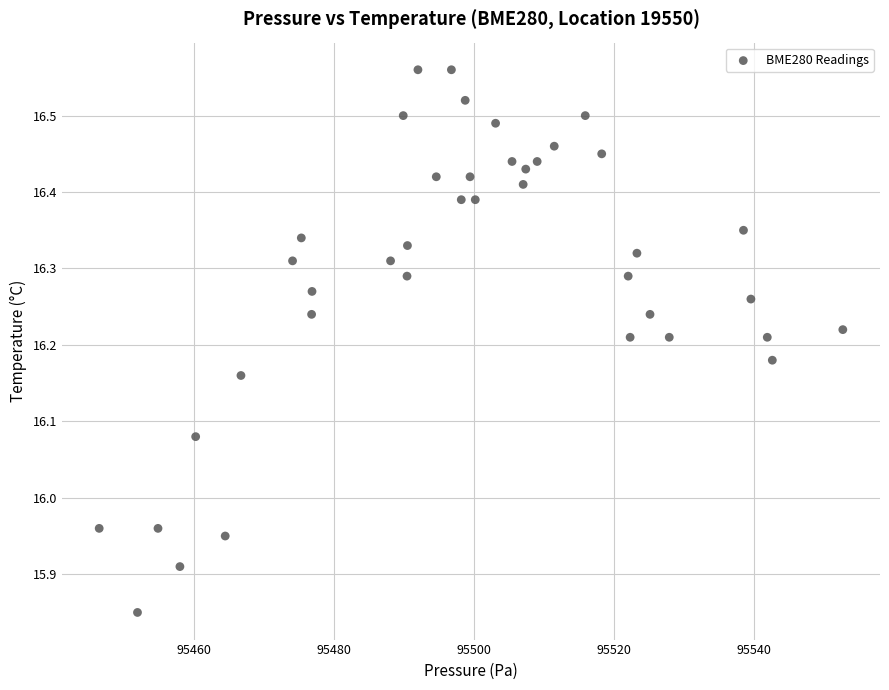

What is the range of Y values (max minus min)?

0.7